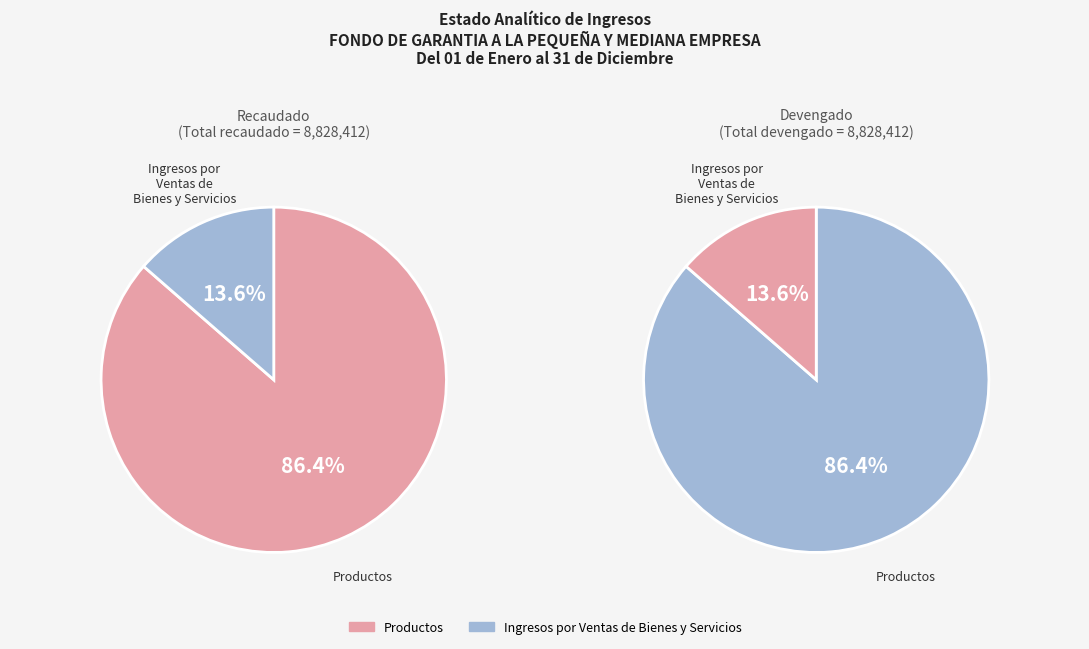

Is the sum of Ingresos por Ventas de Bienes y Servicios and Productos greater than half?

Yes